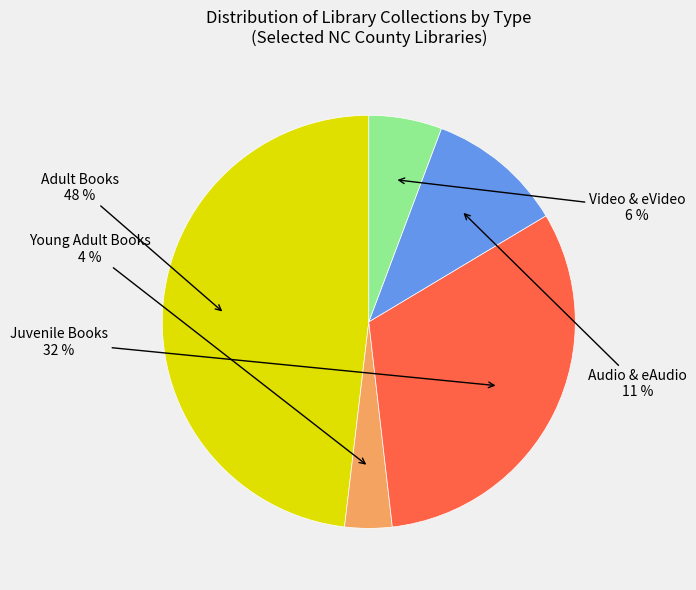

Does any single category account for the majority?

No